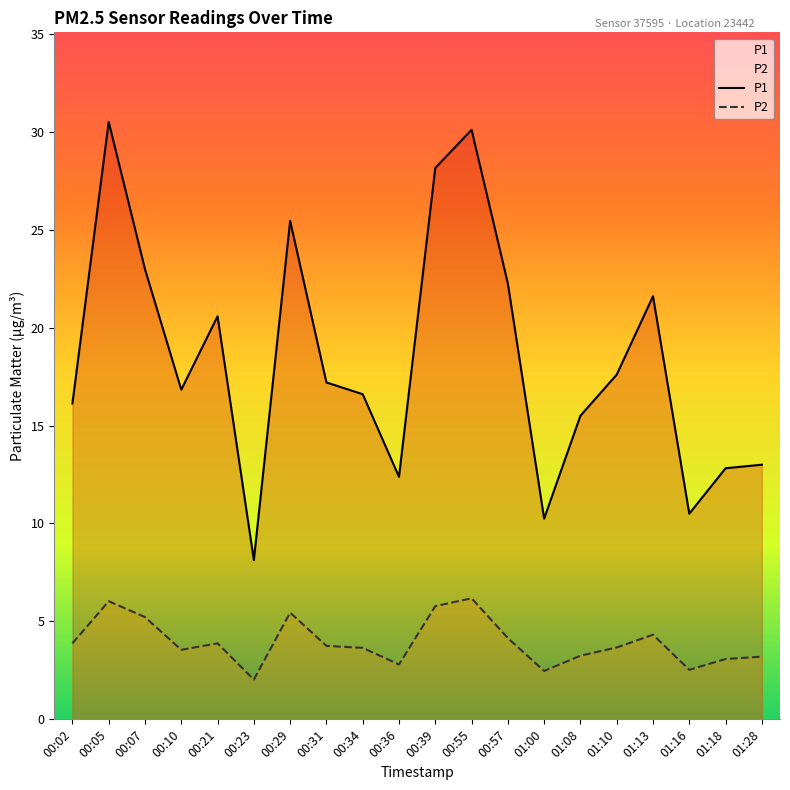

What position from the left is 01:18?

19